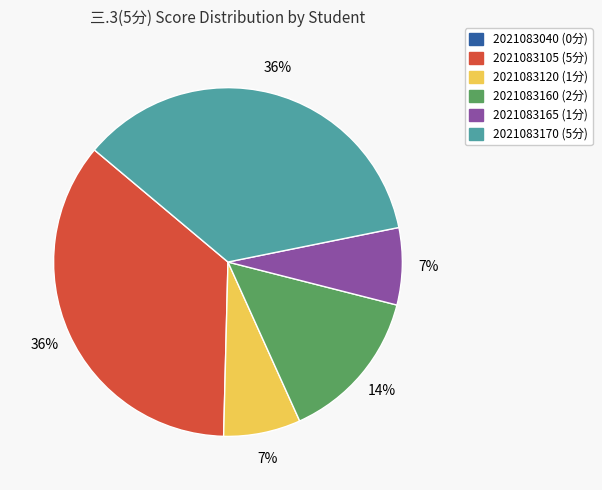

To the nearest percent, what is the difference between the largest and smallest slice percentages?

36%